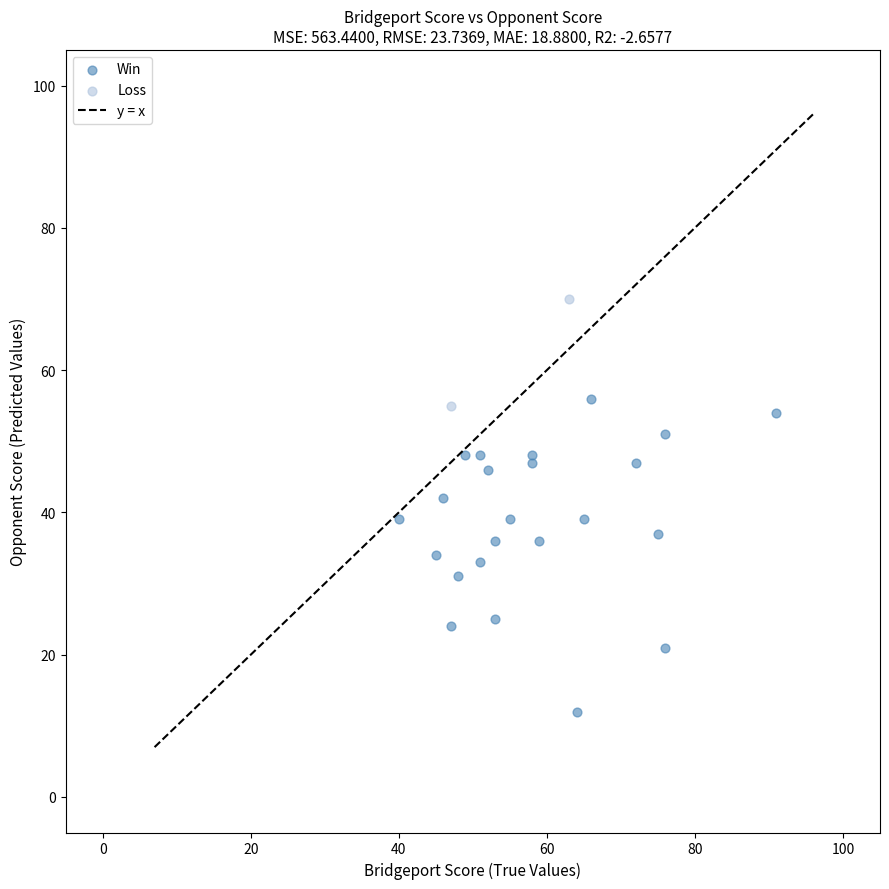

Which series reaches the maximum Y coordinate?

Loss